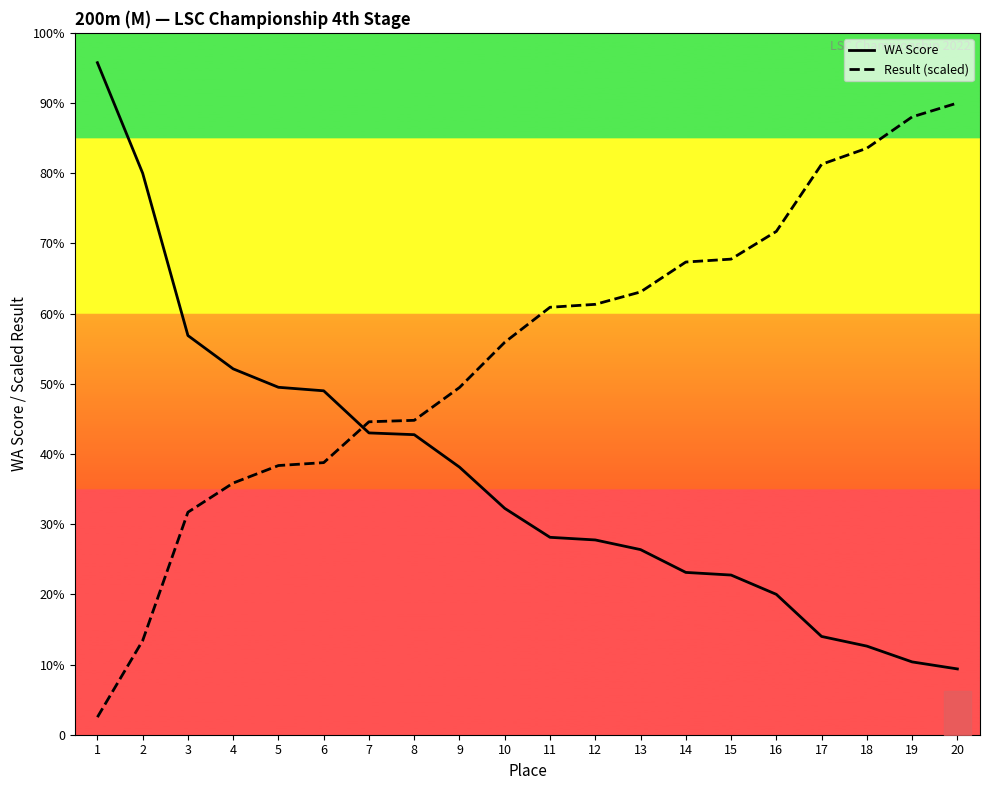

What value does the Result (scaled) series have at 4?

286.9